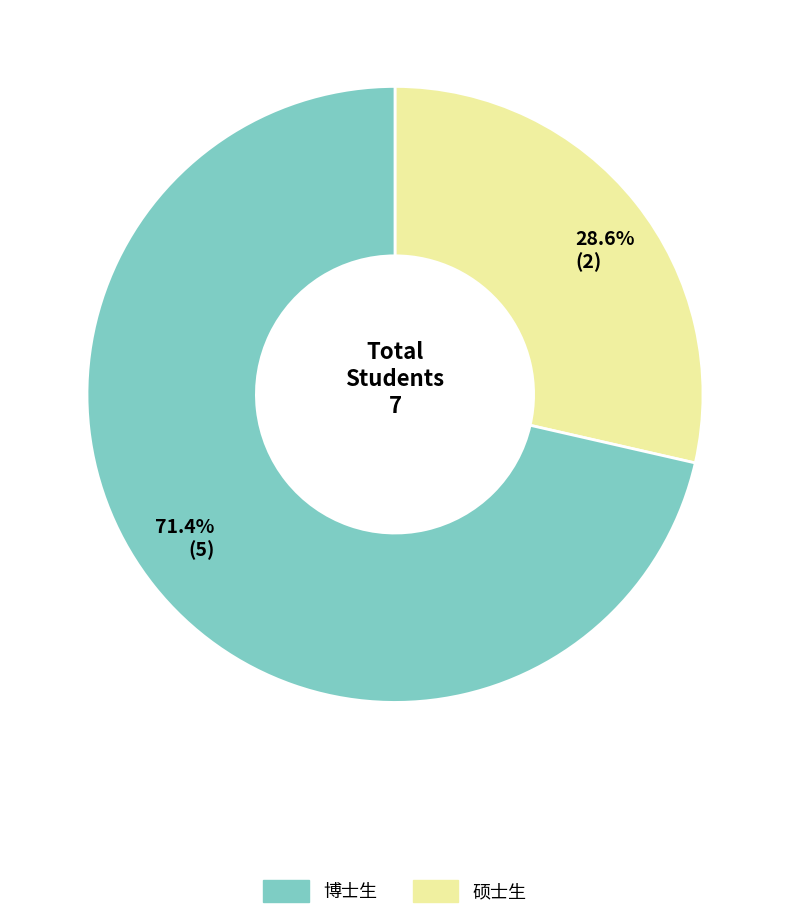

Is there a majority slice in this chart?

Yes